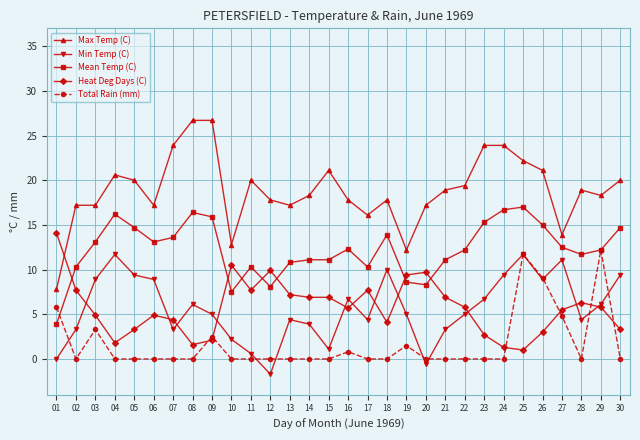

What is the value of the Max Temp (C) point at the 14th from the left?

18.3